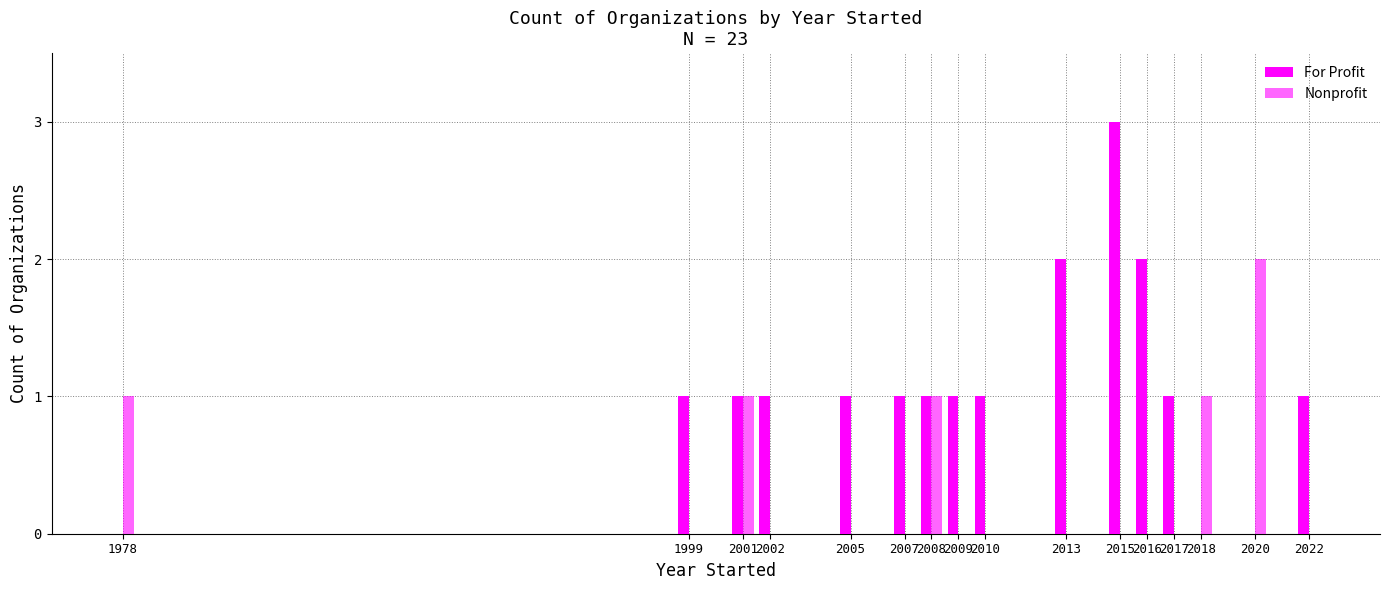

Are the bars grouped side by side (vs. stacked)?

Yes